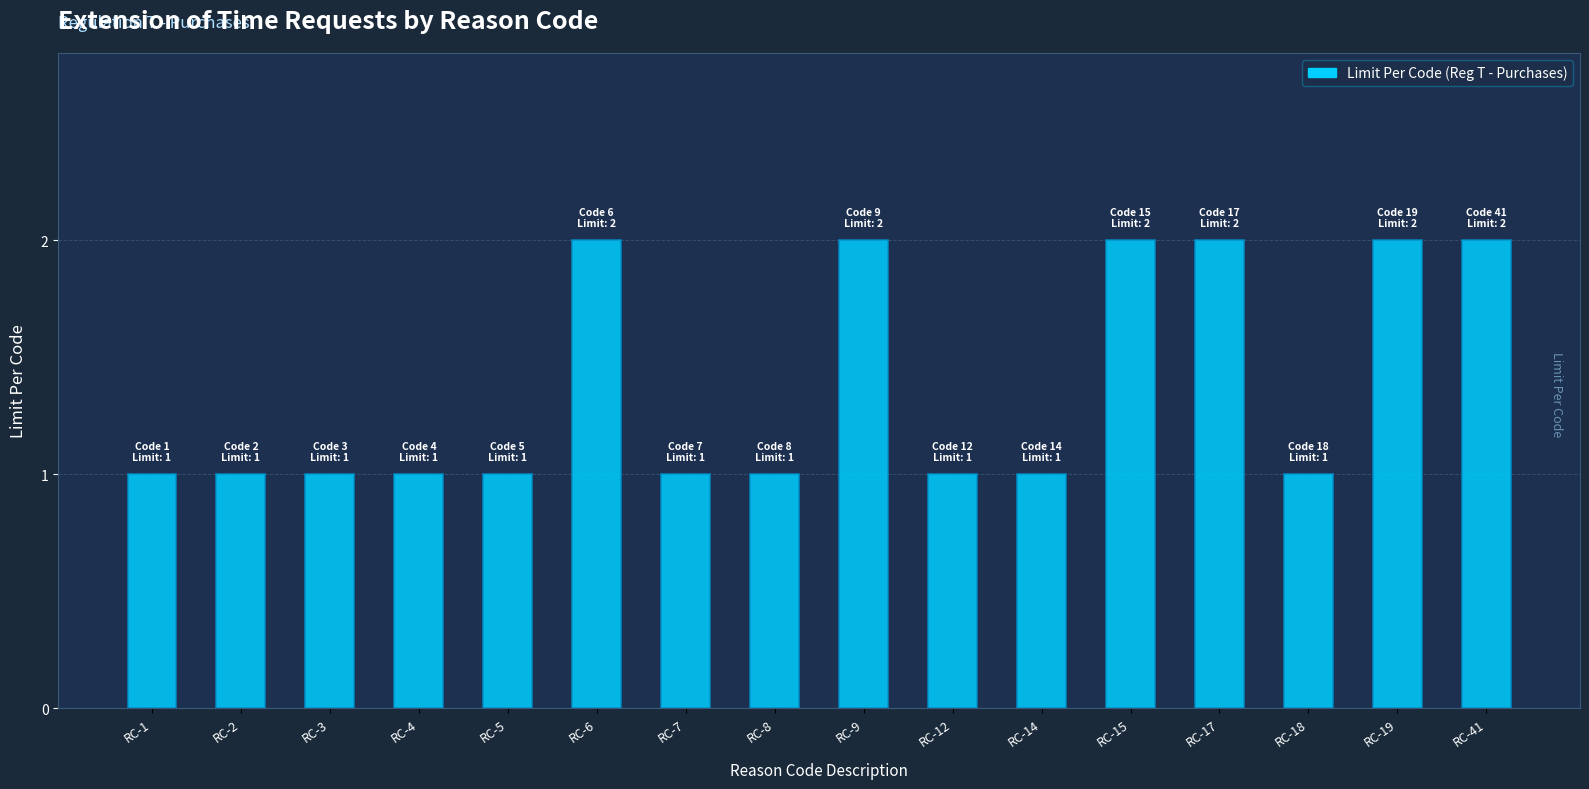

The chart shows a value of 1 at RC-8. True or false?

True